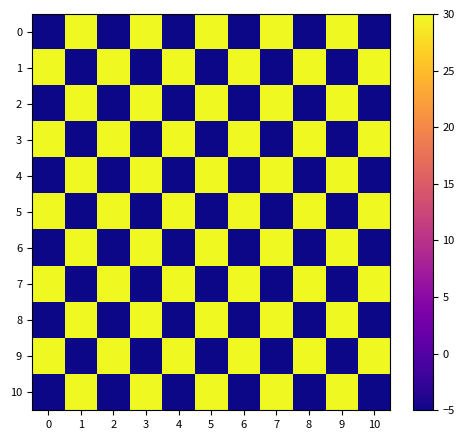

Rank the series by their maximum value, from highest to lowest.

0, 1, 2, 3, 4, 5, 6, 7, 8, 9, 10